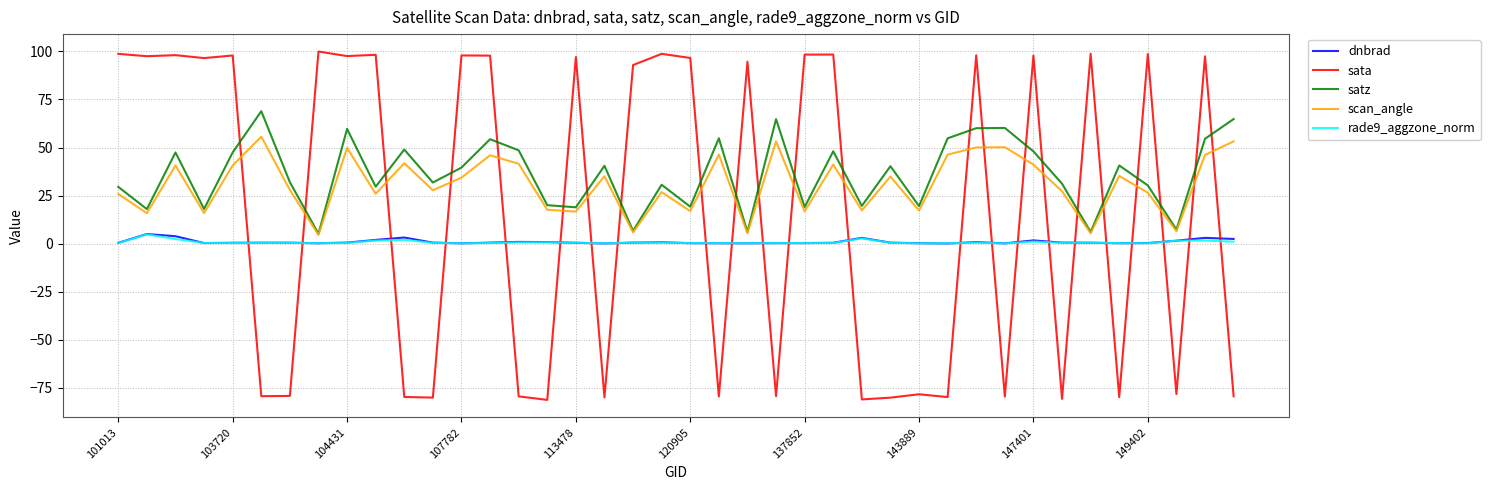

True or false: scan_angle and dnbrad intersect in this chart.

False